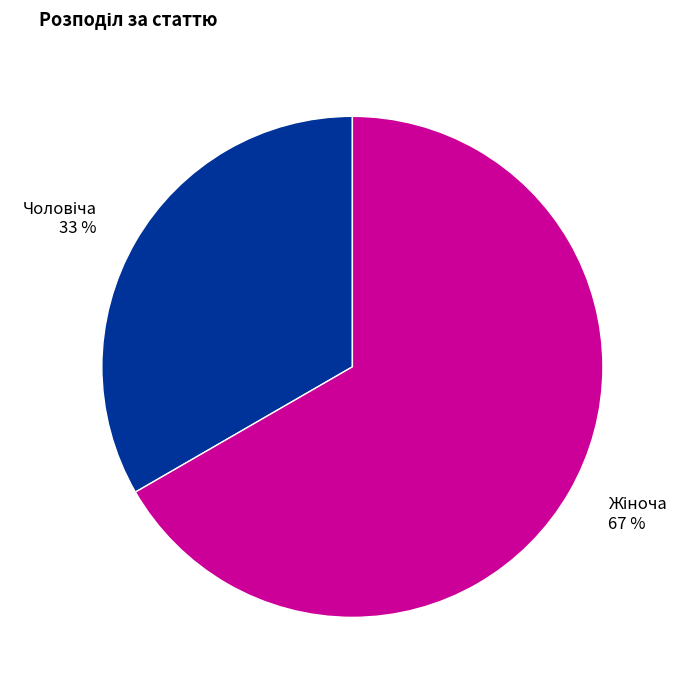

To the nearest percent, what is the average slice percentage?

50%